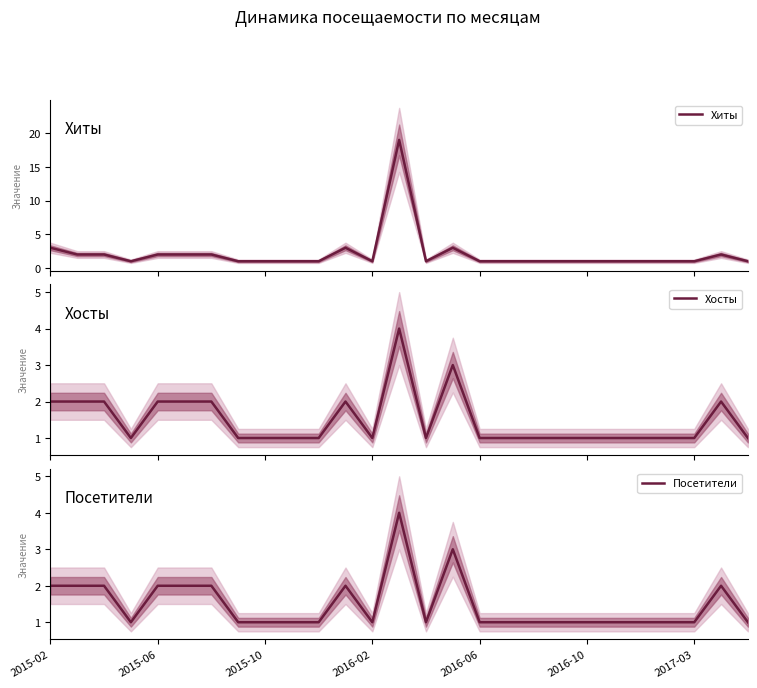

How many series are shown in this chart?

3